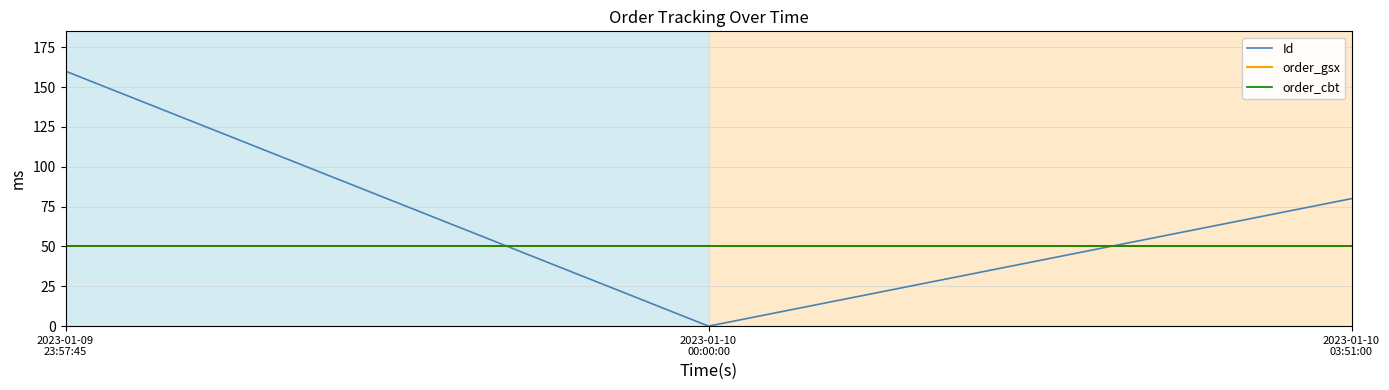

What is the total value across all series at 2023-01-10
00:00:00?

100